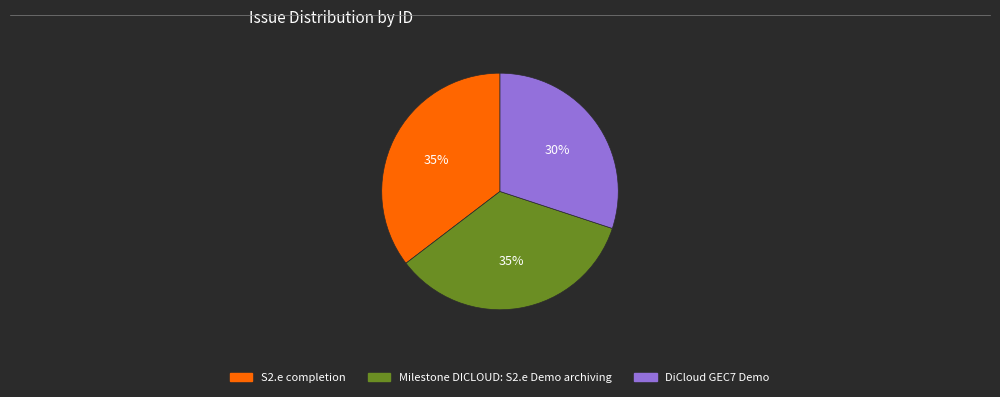

How many slices are in this pie chart?

3